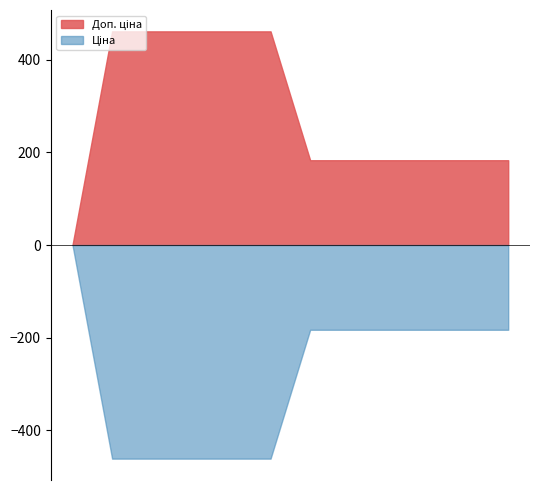

Between 200521163 and 248891845, which series saw the biggest shift?

Ціна